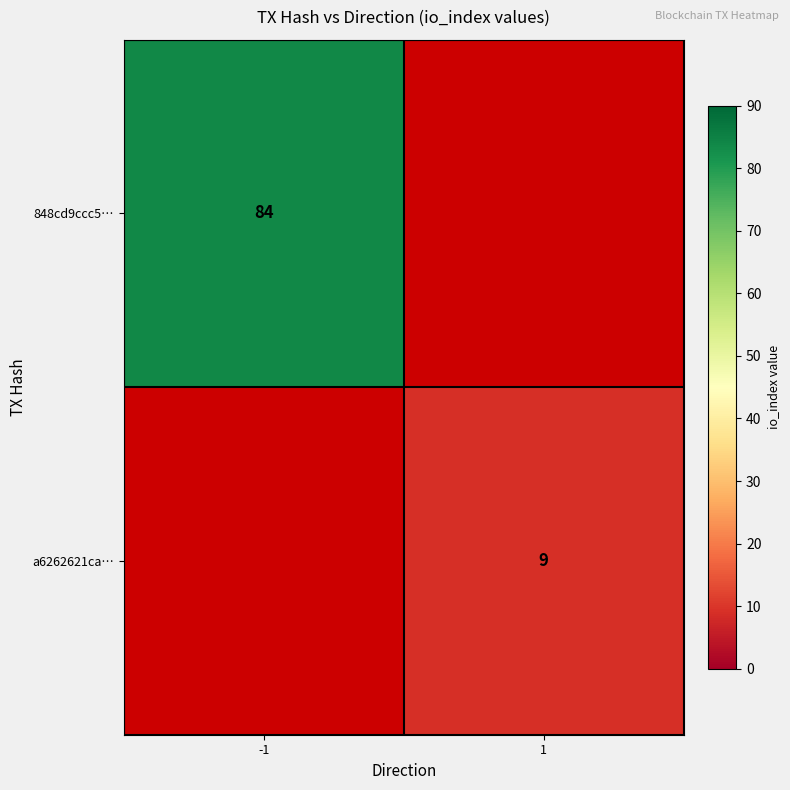

Count the number of data series in this chart.

2